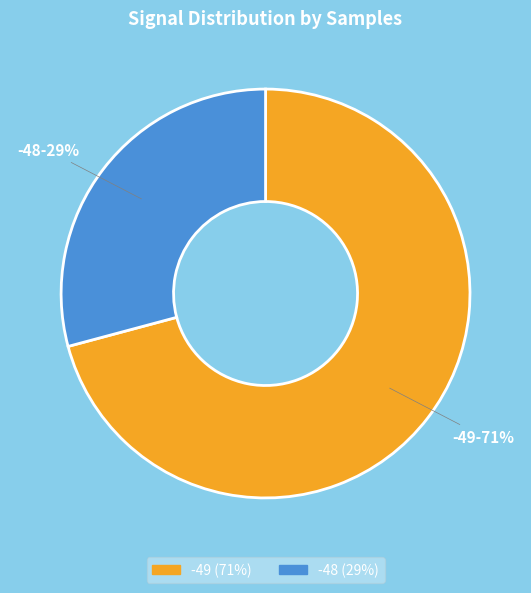

Count the number of slices in the pie.

2